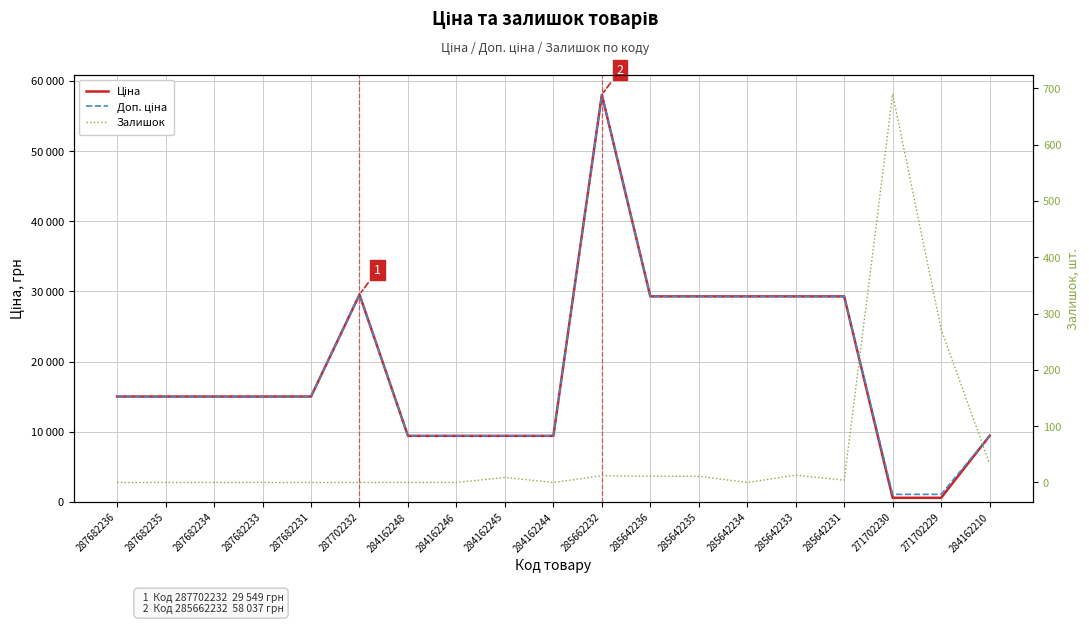

How many interior local peaks does the Доп. ціна series have?

2